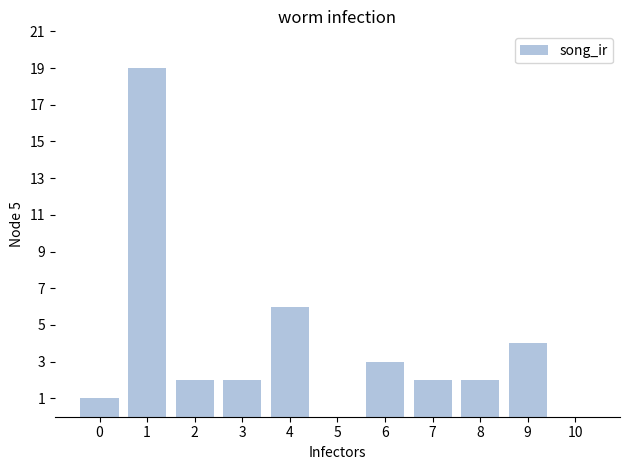

Are the bars horizontal?

No